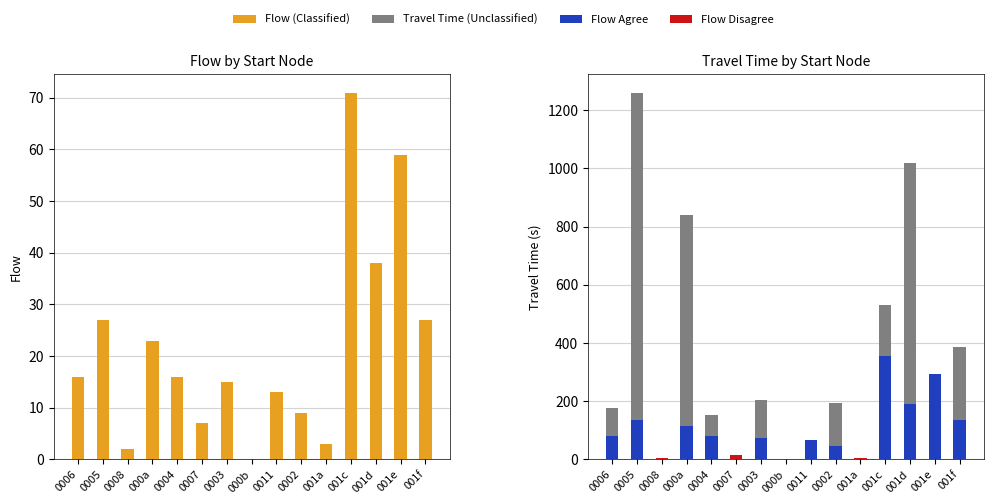

What are all the series names shown in the legend?

Flow (Classified), Travel Time (Unclassified), Flow Agree, Flow Disagree